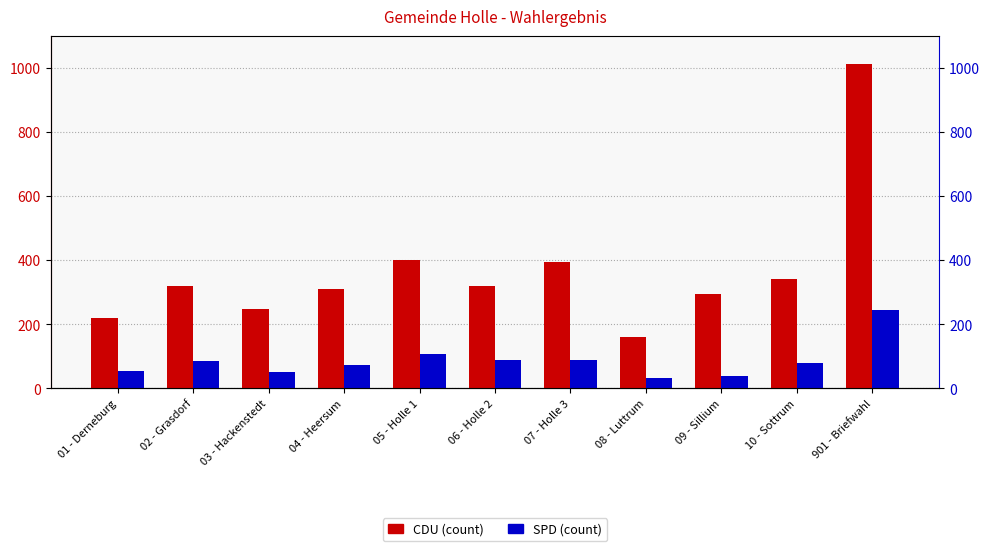

The SPD series shows 22 at 07 - Holle 3. True or false?

False